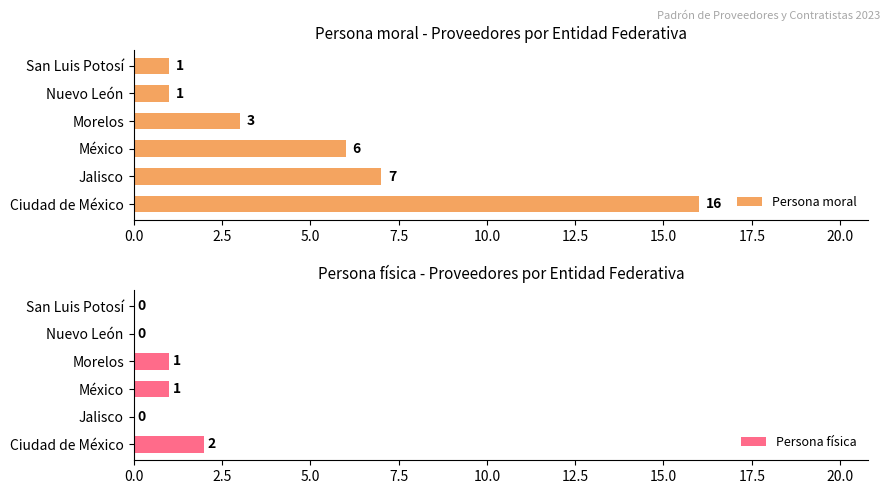

Is it true that Persona física equals 1 at Morelos?

True